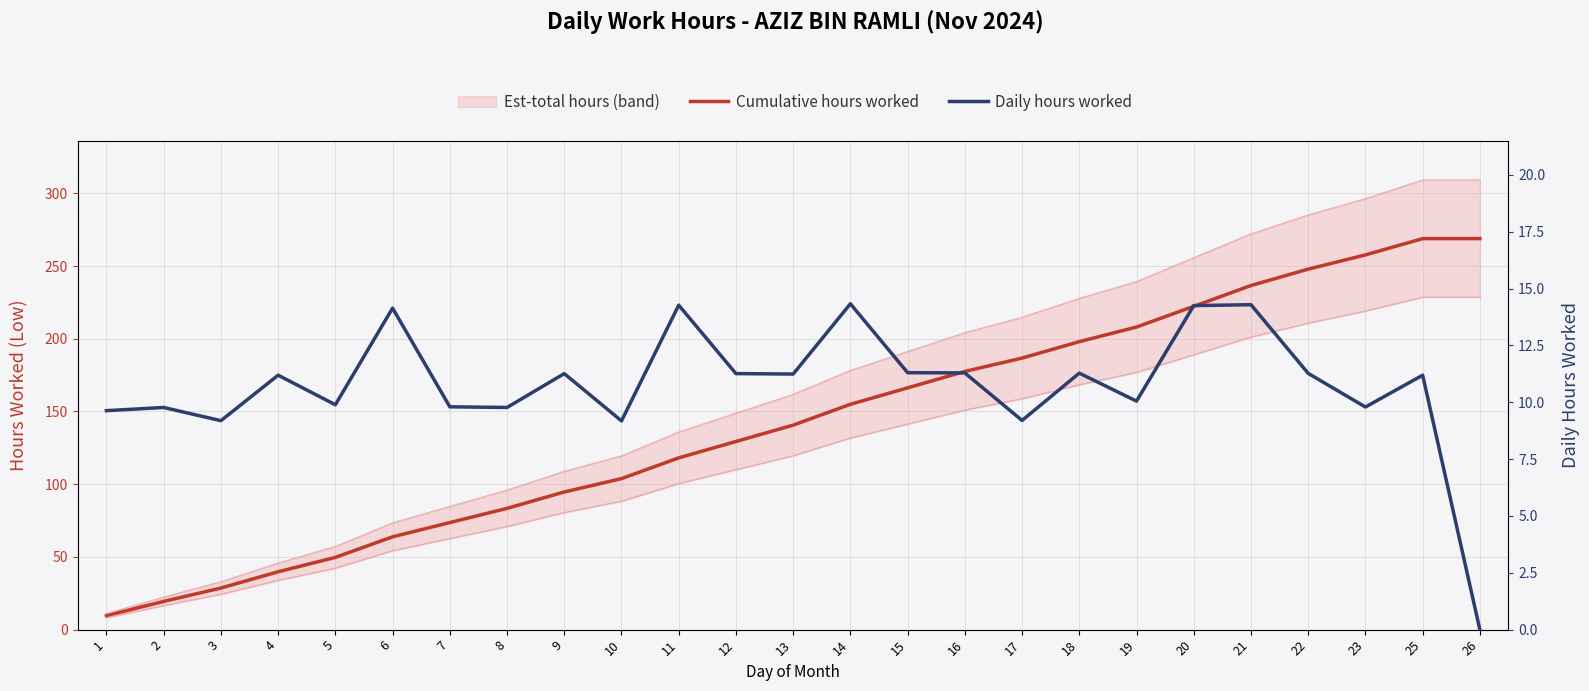

Which series has the largest range (max minus min)?

Cumulative hours worked